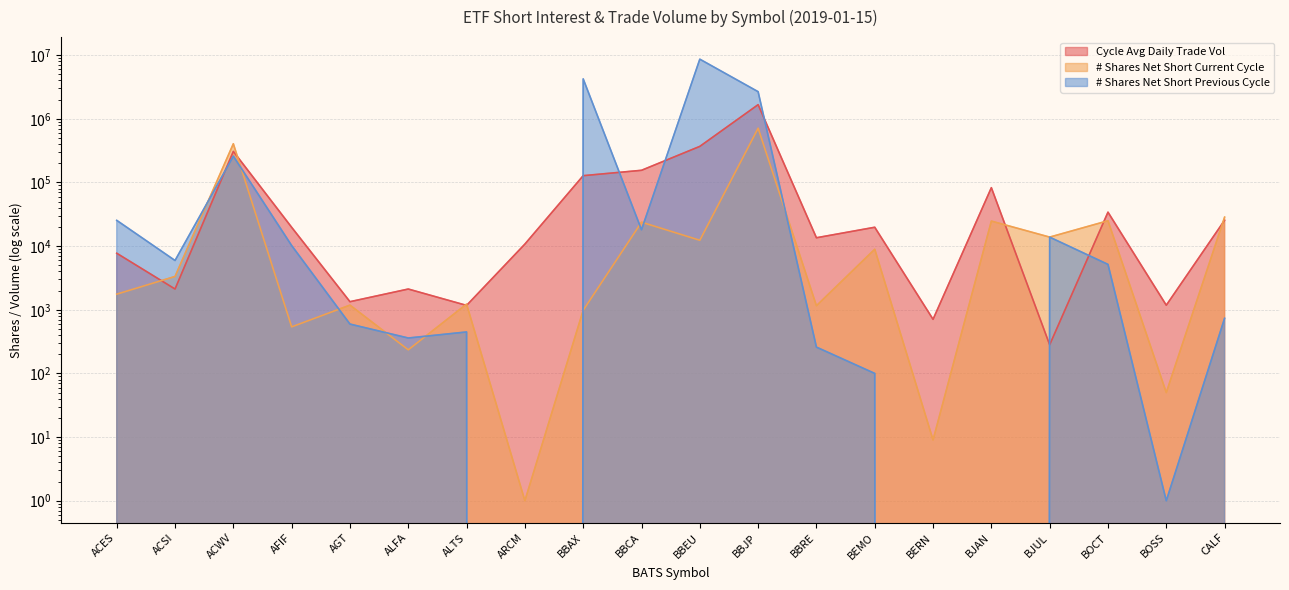

Reading right to left, extract all data points from this chart.

Cycle Avg Daily Trade Vol: CALF=25509	BOSS=1179	BOCT=34131	BJUL=282	BJAN=82773	BERN=708	BEMO=19779	BBRE=13527	BBJP=1667323	BBEU=368674	BBCA=155202	BBAX=127804	ARCM=10762	ALTS=1171	ALFA=2117	AGT=1339	AFIF=19746	ACWV=307498	ACSI=2118	ACES=7727
# Shares Net Short Current Cycle: CALF=28512	BOSS=50	BOCT=25030	BJUL=13850	BJAN=24715	BERN=9	BEMO=8927	BBRE=1157	BBJP=711738	BBEU=12356	BBCA=23776	BBAX=983	ARCM=1	ALTS=1227	ALFA=235	AGT=1183	AFIF=539	ACWV=405348	ACSI=3337	ACES=1759
# Shares Net Short Previous Cycle: CALF=734	BOSS=1	BOCT=5162	BJUL=13827	BJAN=0	BERN=0	BEMO=100	BBRE=259	BBJP=2664492	BBEU=8639582	BBCA=18080	BBAX=4235474	ARCM=0	ALTS=448	ALFA=360	AGT=596	AFIF=10211	ACWV=259027	ACSI=5942	ACES=25378